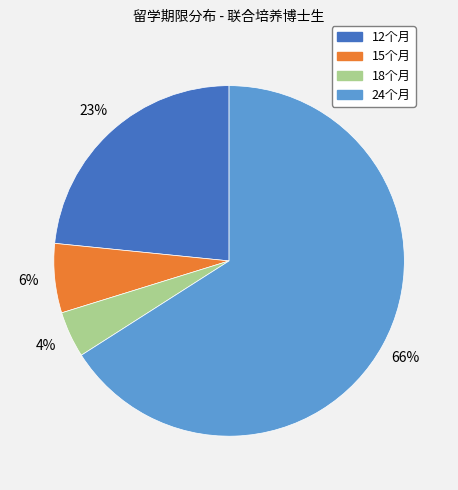

Is there any slice that represents more than half of the pie?

Yes